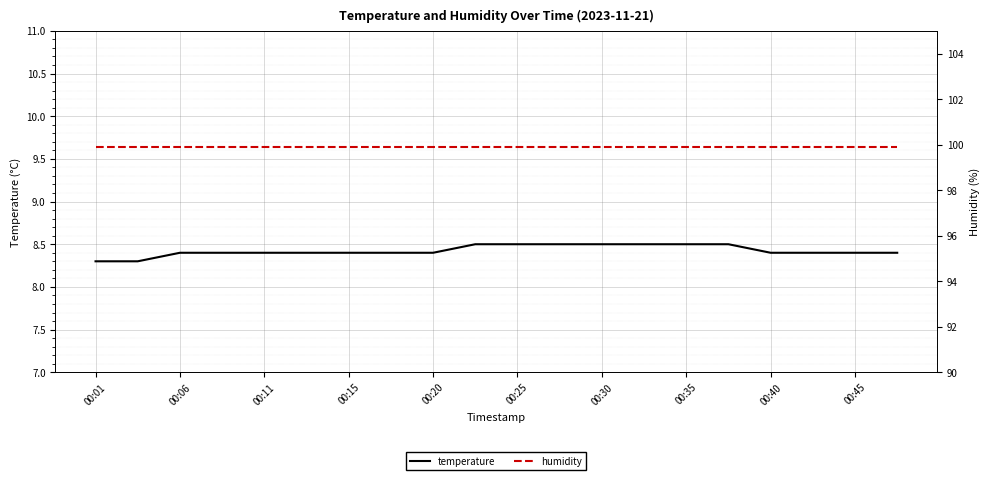

What is the value of the temperature point at the 18th from the left?

8.4